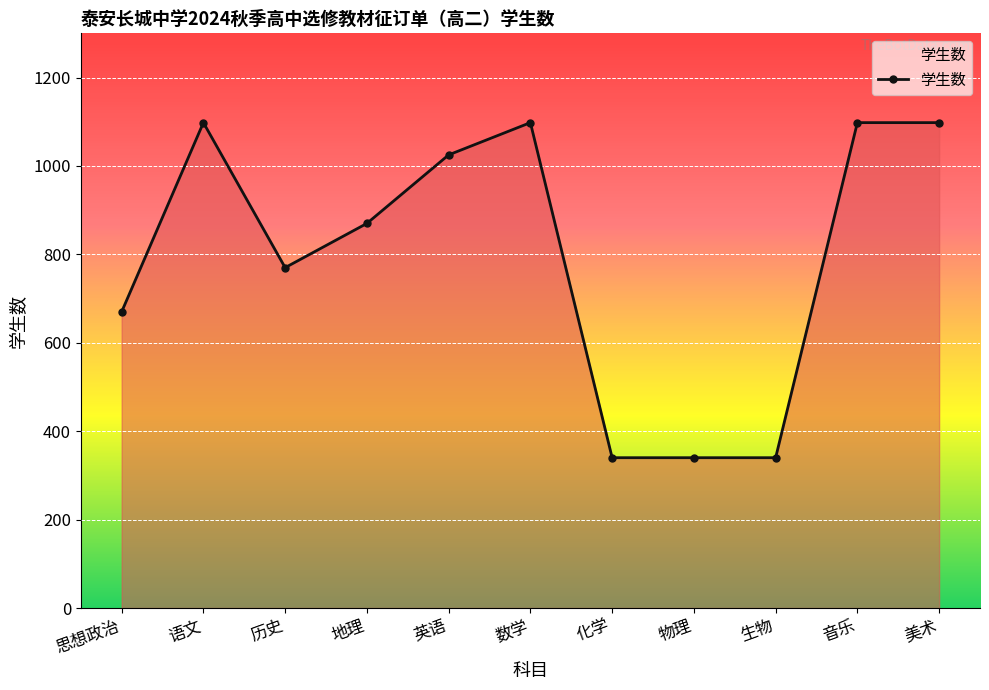

What is the average value?

795